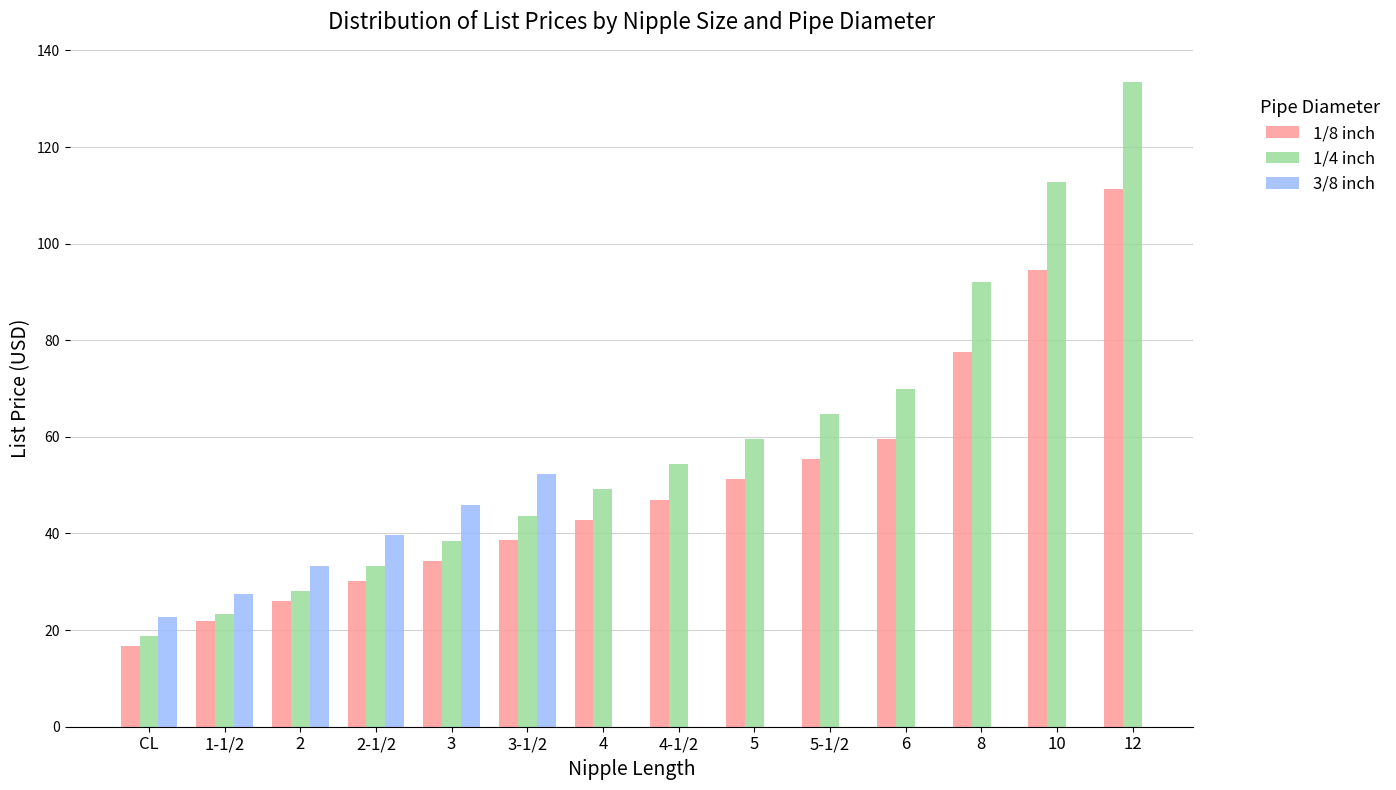

Which category has the lowest value in the 1/8 inch series?

CL